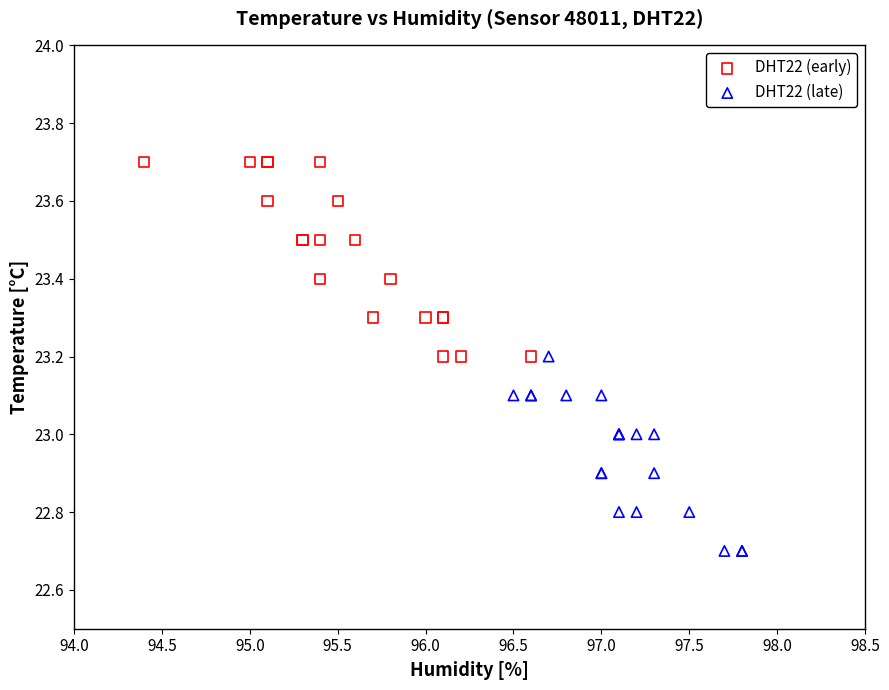

Which series reaches the minimum Y coordinate?

DHT22 (late)